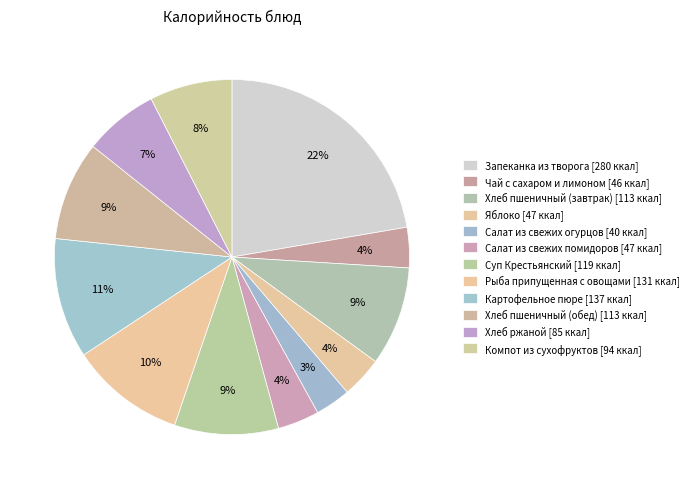

Is it true that Картофельное пюре is 11% of the pie?

True